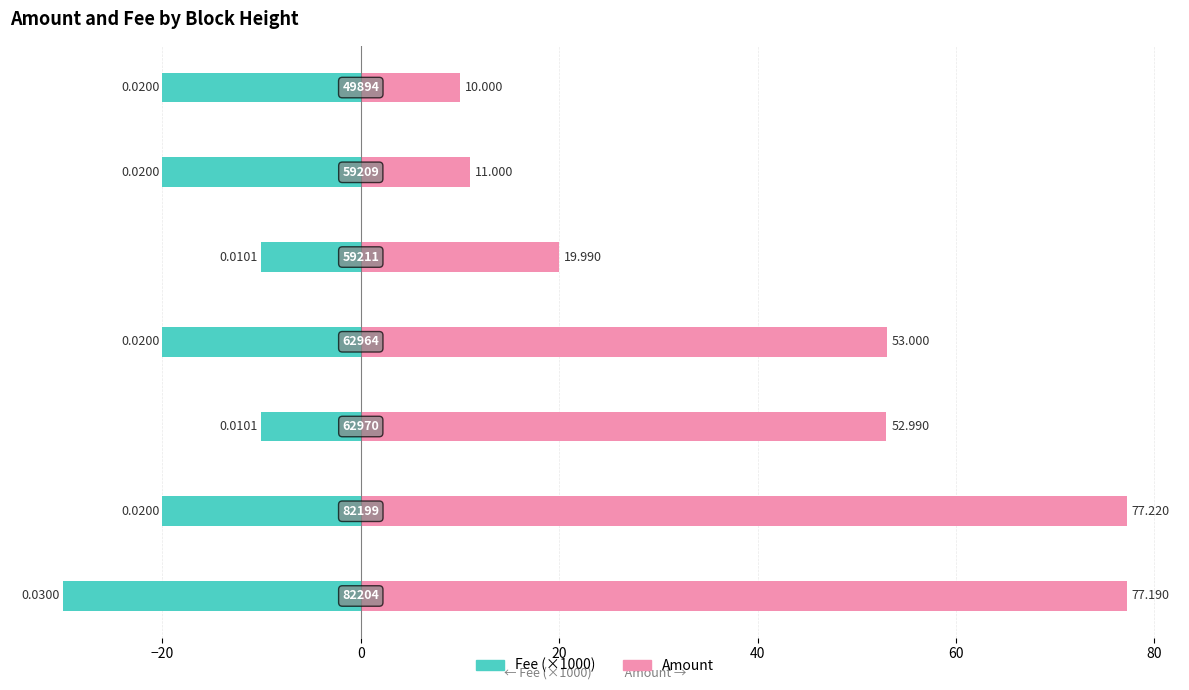

What is the value of the Amount bar at the 1st from the left?

77.2